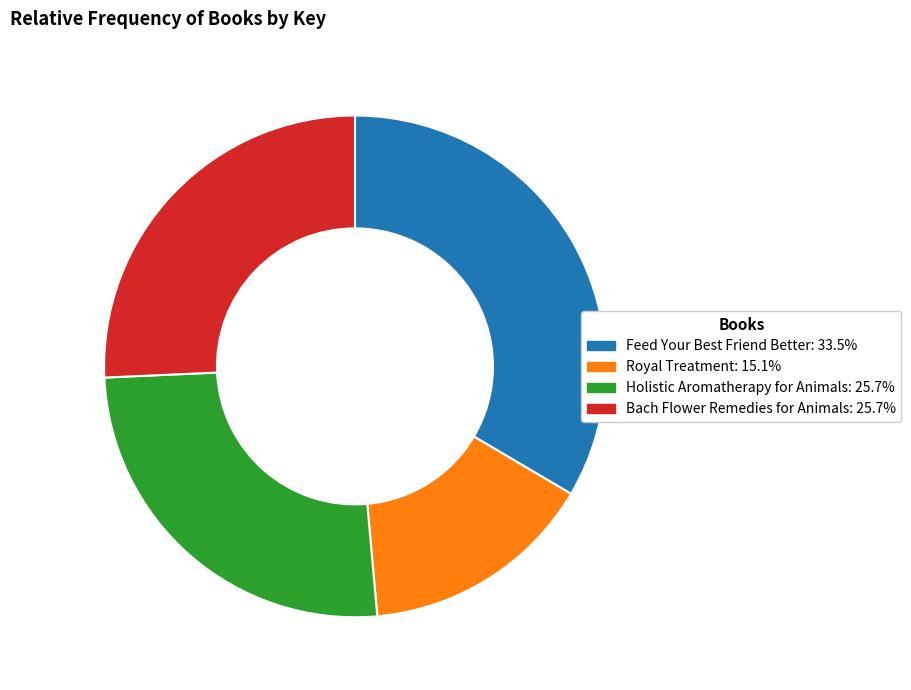

Combined, do Feed Your Best Friend Better and Royal Treatment account for over 50%?

No